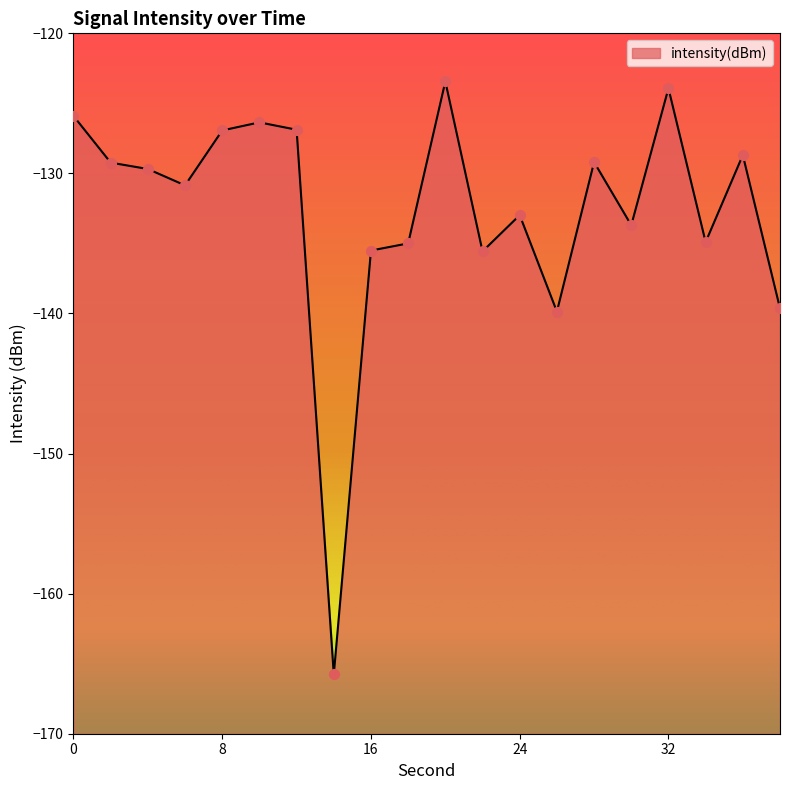

What is the change in value from 6 to 20?

+7.4